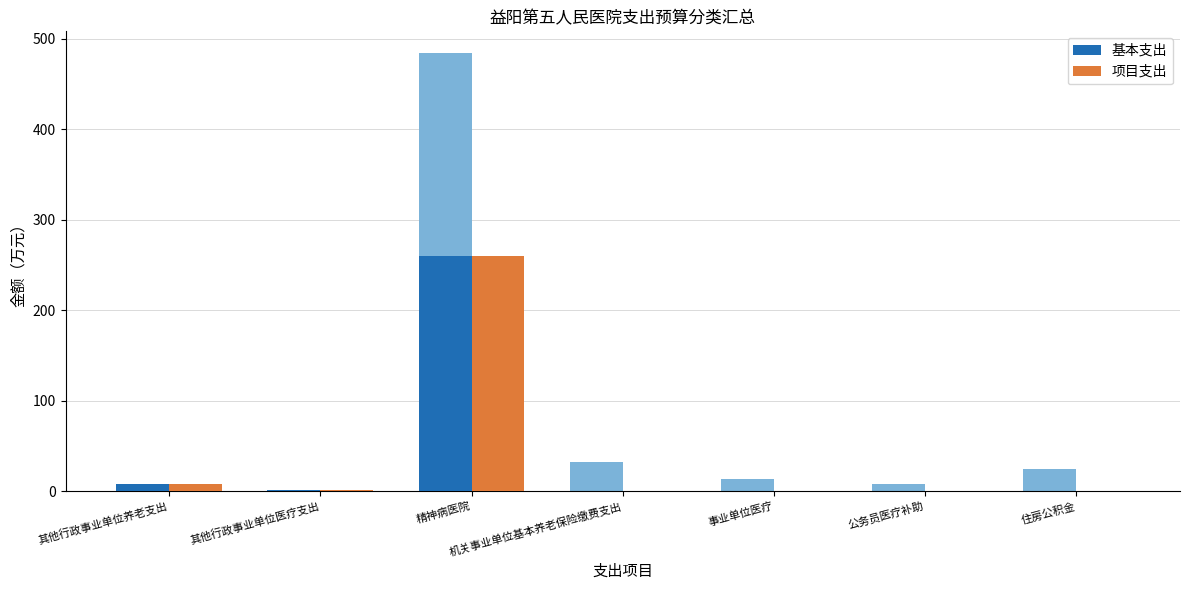

What is the difference between the maximum and minimum values in the 基本支出 series?

259.9